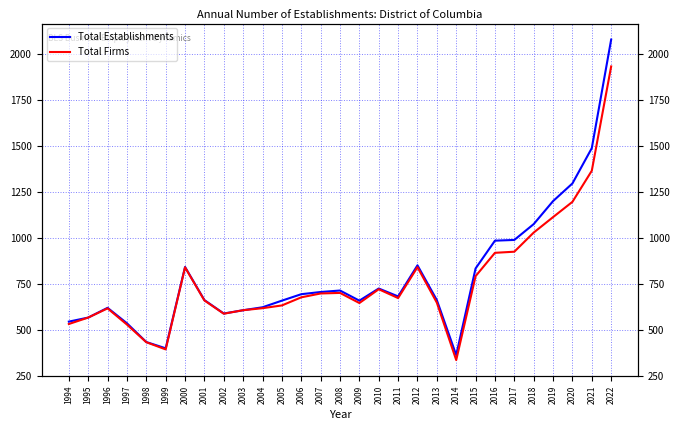

How many series are shown in this chart?

2